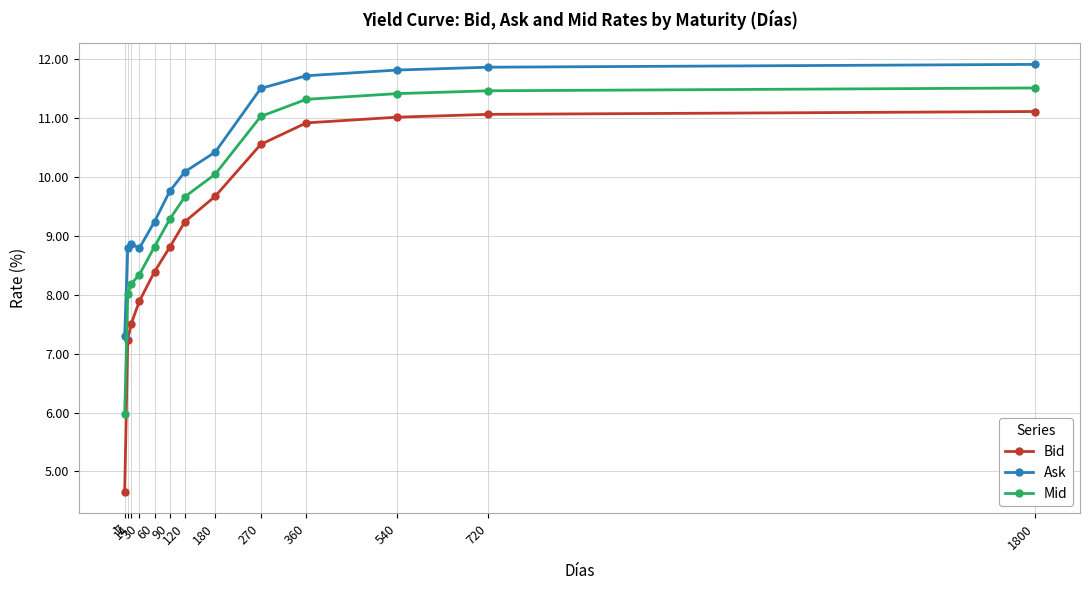

True or false: Ask and Mid cross at least once.

False